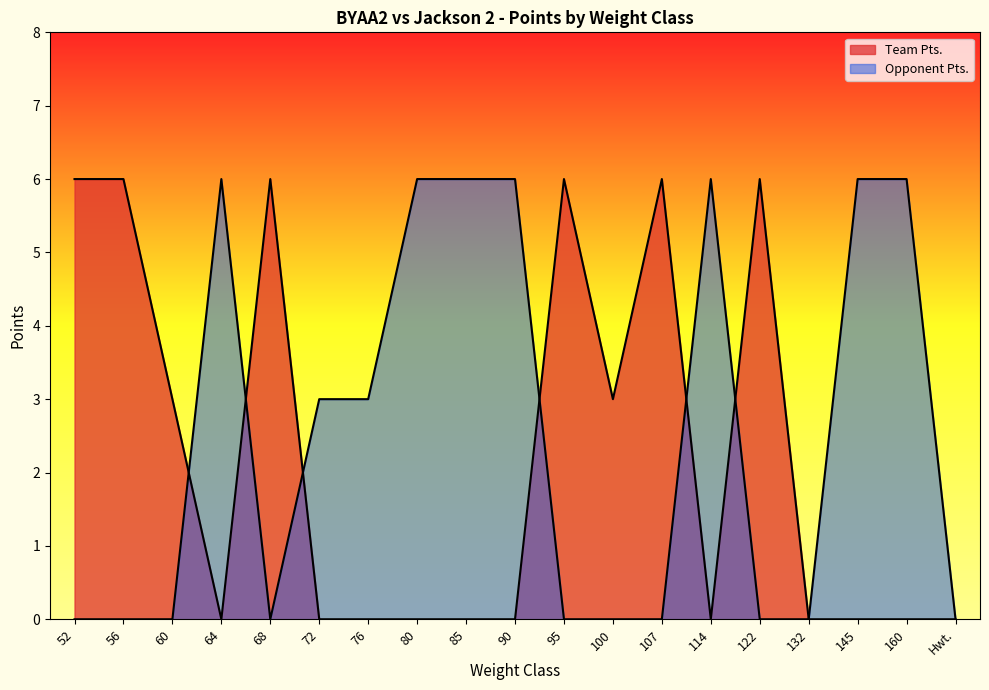

At which category does Opponent Pts. reach its first local peak?

64